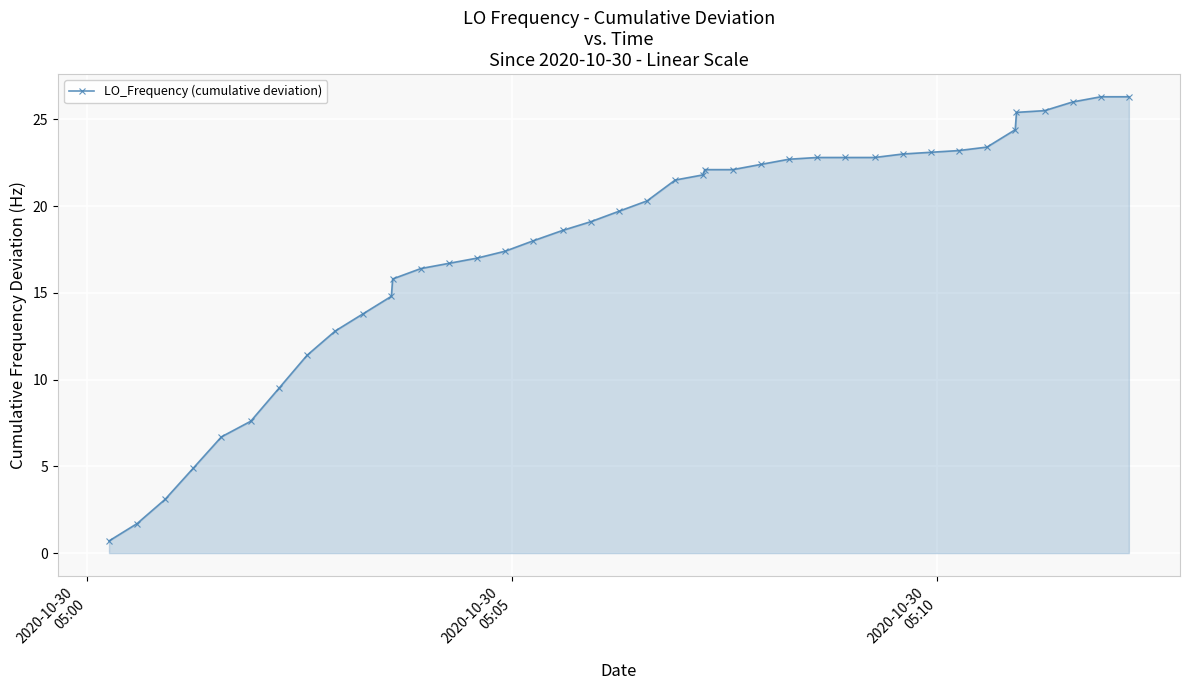

What is the average value?

17.8